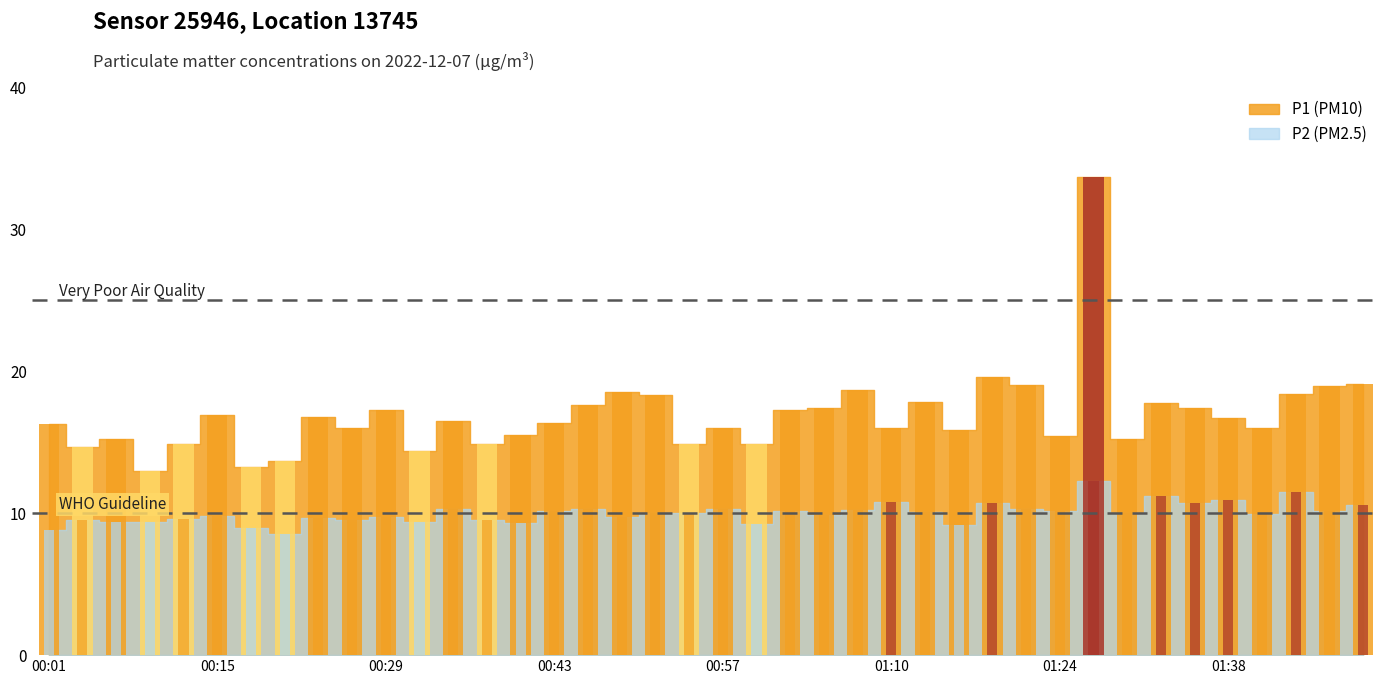

Count the number of data series in this chart.

2